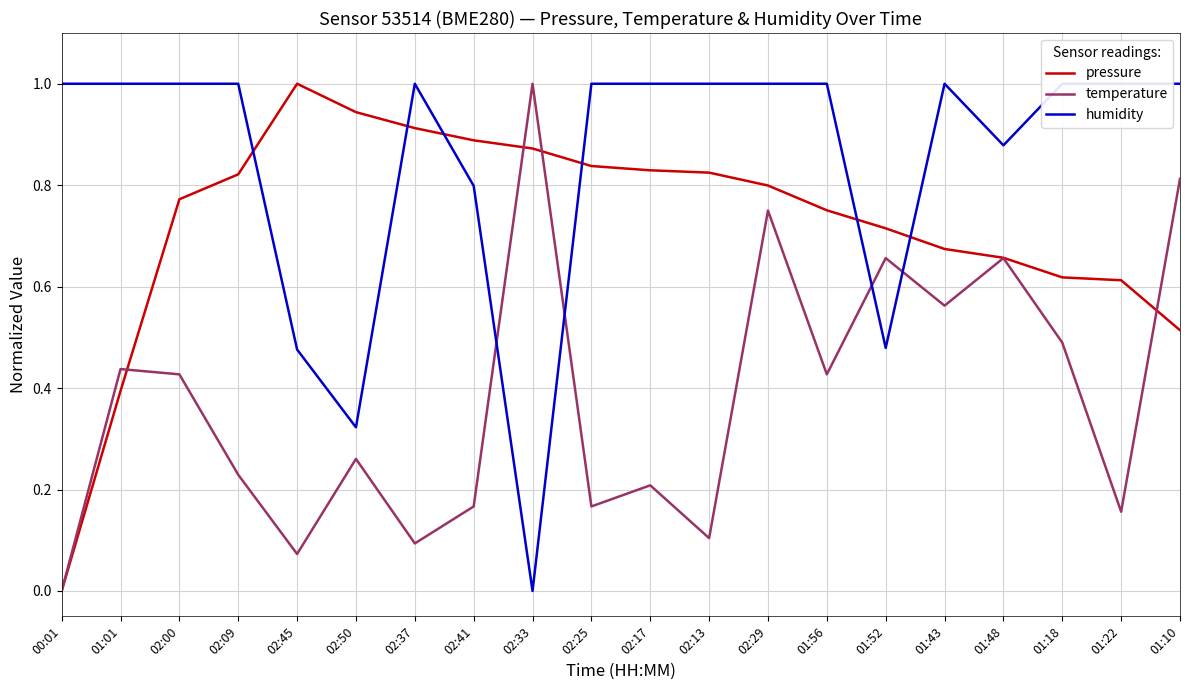

What value does the temperature series have at 02:50?

0.3